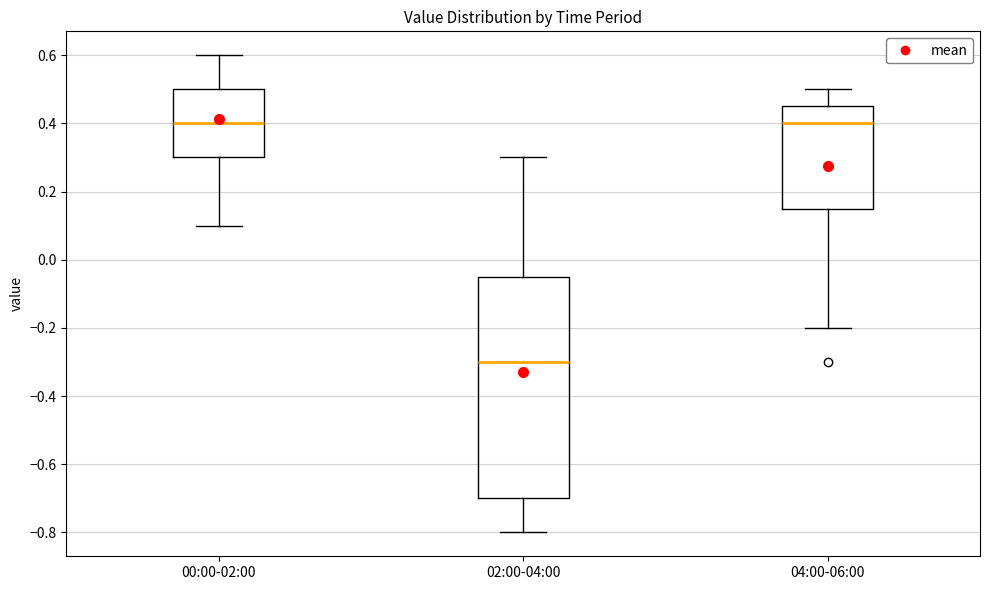

Reading left to right, read every box against the y-axis: the position of its median line, the range the box covers, and the ends of its whiskers. The values are not printed on the chart, so give them approximately, as read against the axis.

00:00-02:00: median 0.40, box 0.30 to 0.50, whiskers 0.10 to 0.60
02:00-04:00: median -0.30, box -0.70 to -0.04, whiskers -0.80 to 0.30
04:00-06:00: median 0.40, box 0.16 to 0.46, whiskers -0.20 to 0.50